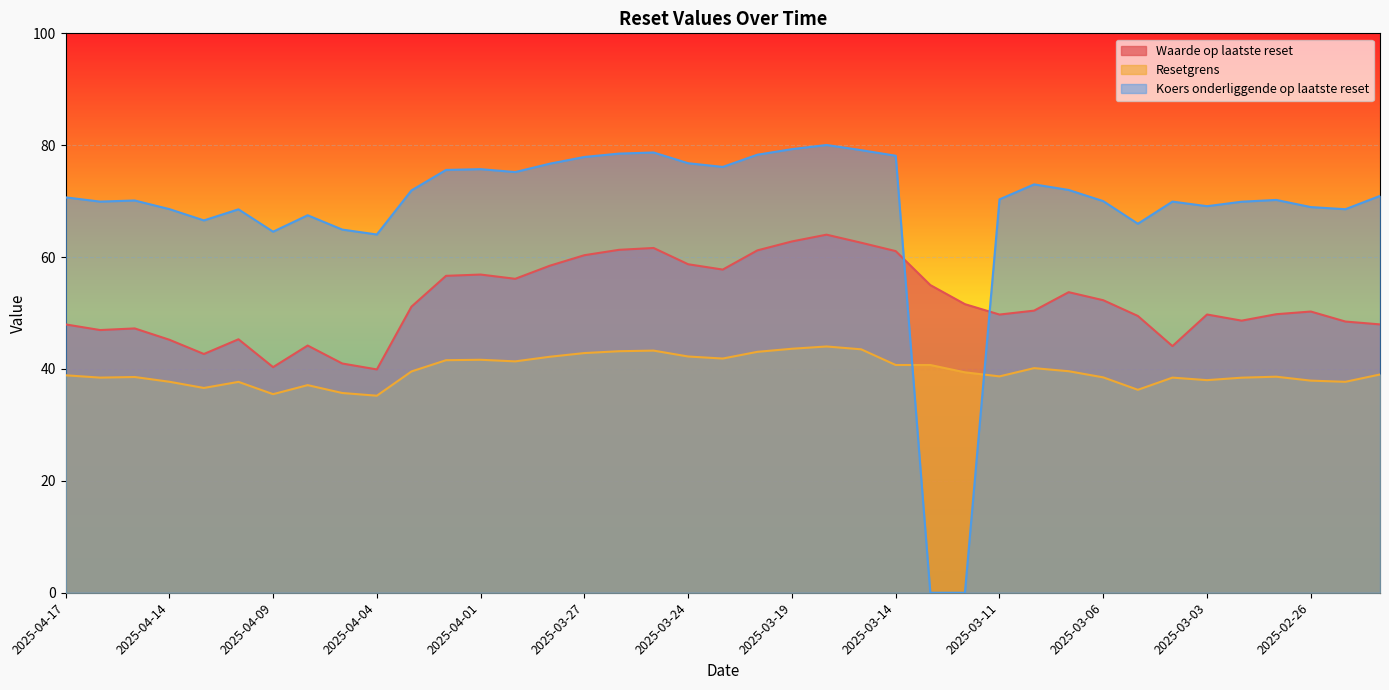

After their last crossing, which series has the higher values: Waarde op laatste reset or Koers onderliggende op laatste reset?

Koers onderliggende op laatste reset